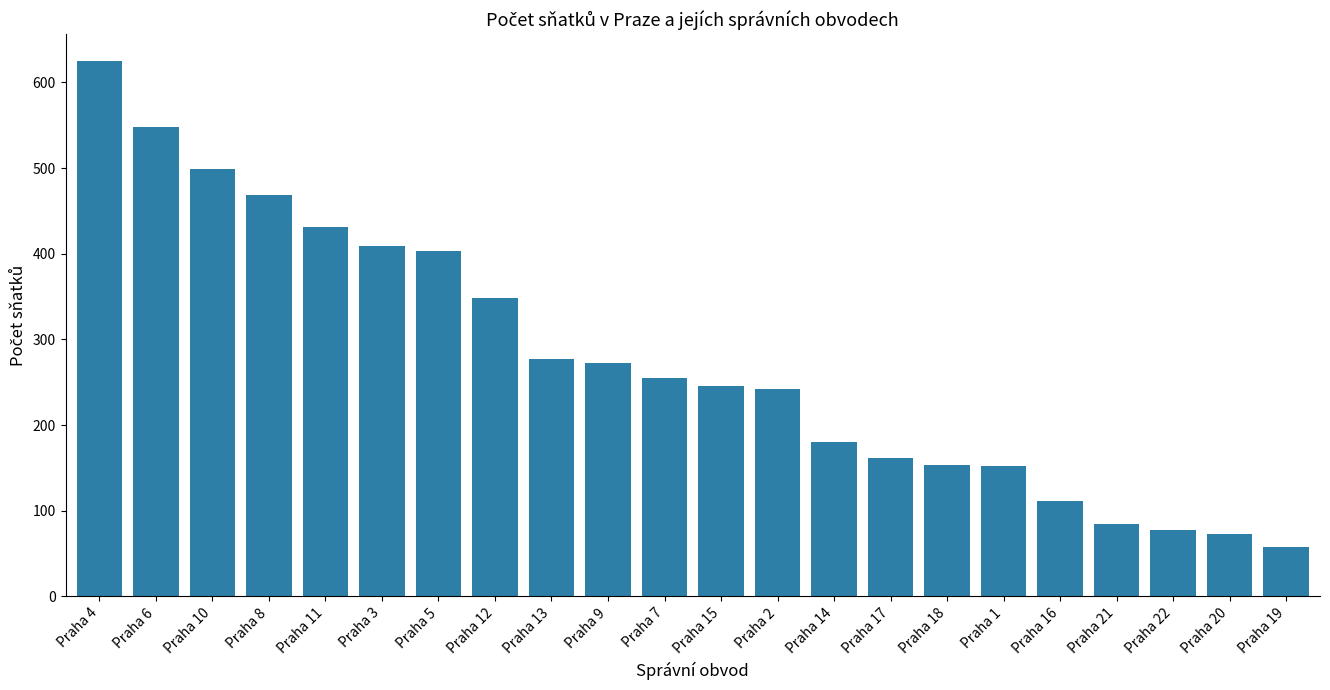

What is the maximum value shown in the chart?

625